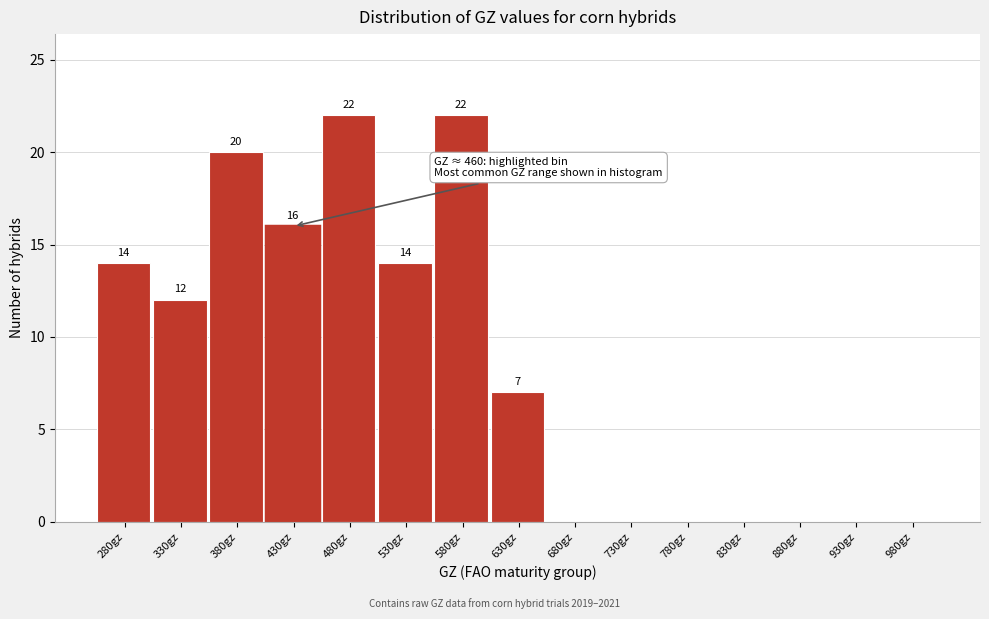

Read the value at 530gz, to the nearest 10.

10